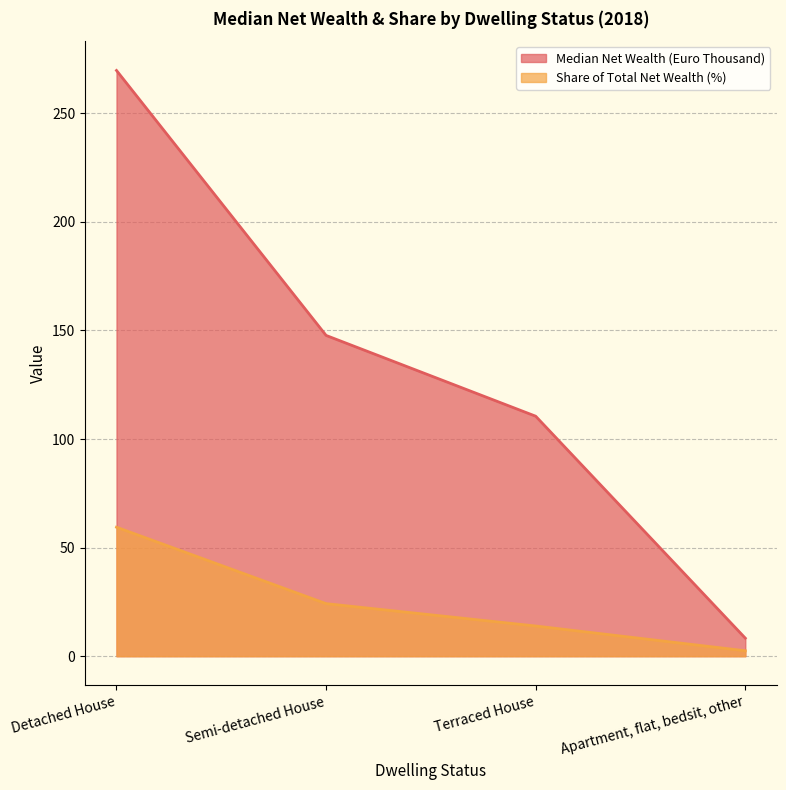

At which category does the chart reach its peak across all series?

Detached House